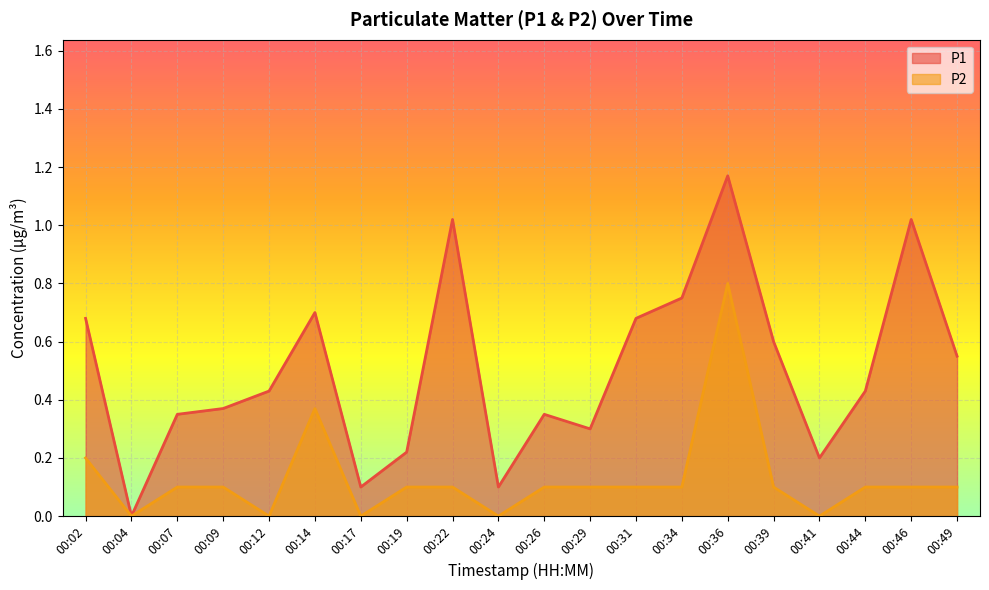

How many positive values does the P1 series have?

19